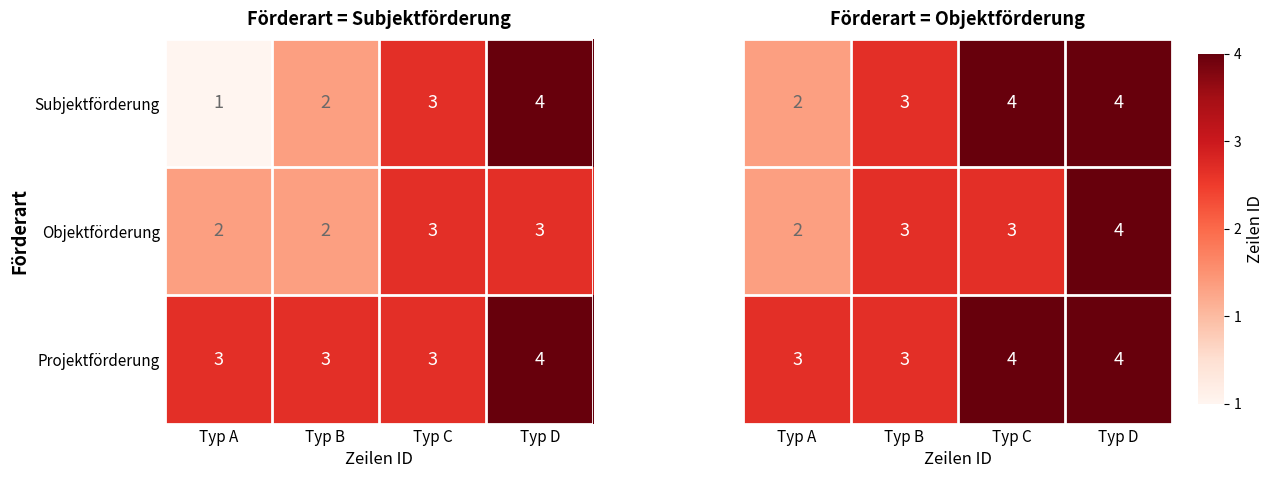

What is the difference between the Projektförderung values at Typ B and Typ D?

1